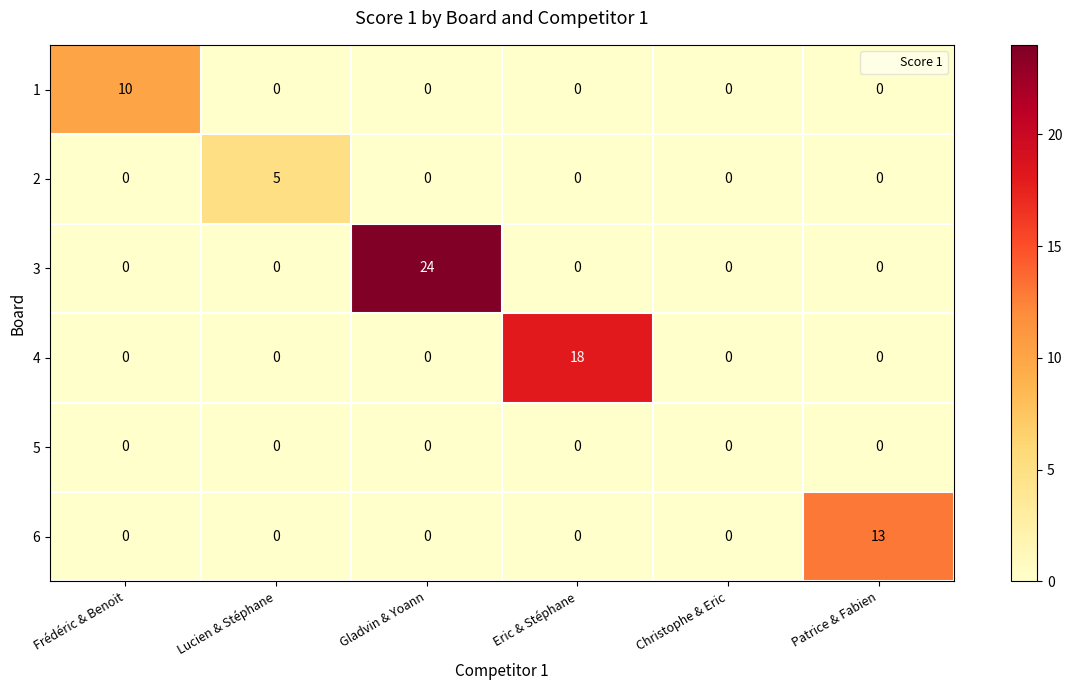

Count the number of categories in the chart.

6